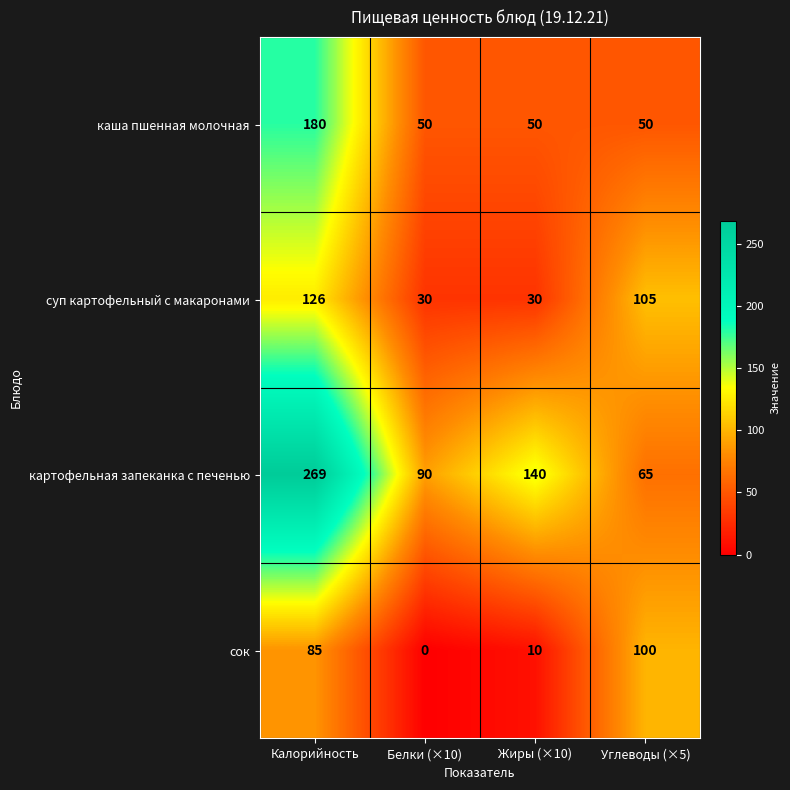

Reading left to right, extract all data points from this chart.

каша пшенная молочная: Калорийность=180	Белки (×10)=50	Жиры (×10)=50	Углеводы (×5)=50
суп картофельный с макаронами: Калорийность=126	Белки (×10)=30	Жиры (×10)=30	Углеводы (×5)=105
картофельная запеканка с печенью: Калорийность=269	Белки (×10)=90	Жиры (×10)=140	Углеводы (×5)=65
сок: Калорийность=85	Белки (×10)=0	Жиры (×10)=10	Углеводы (×5)=100